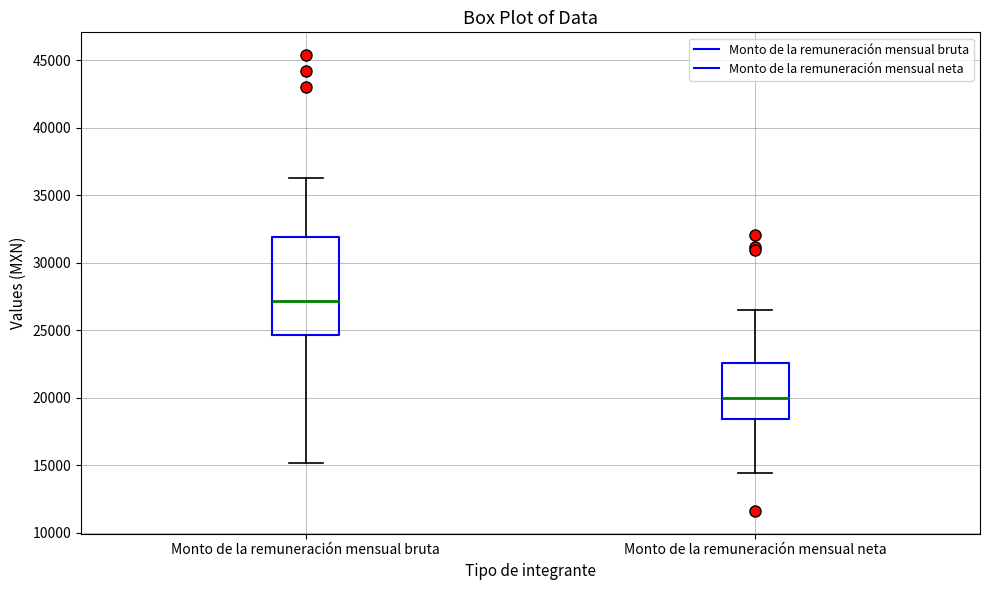

Reading left to right, transcribe this box plot: for each box, give where its median line is, the range the box spans, and where its two whiskers end, as read against the y-axis. The values are not printed on the chart, so give them approximately, as read against the axis.

Monto de la remuneración mensual bruta: median 27000, box 24500 to 32000, whiskers 15000 to 36500
Monto de la remuneración mensual neta: median 20000, box 18500 to 22500, whiskers 14500 to 26500